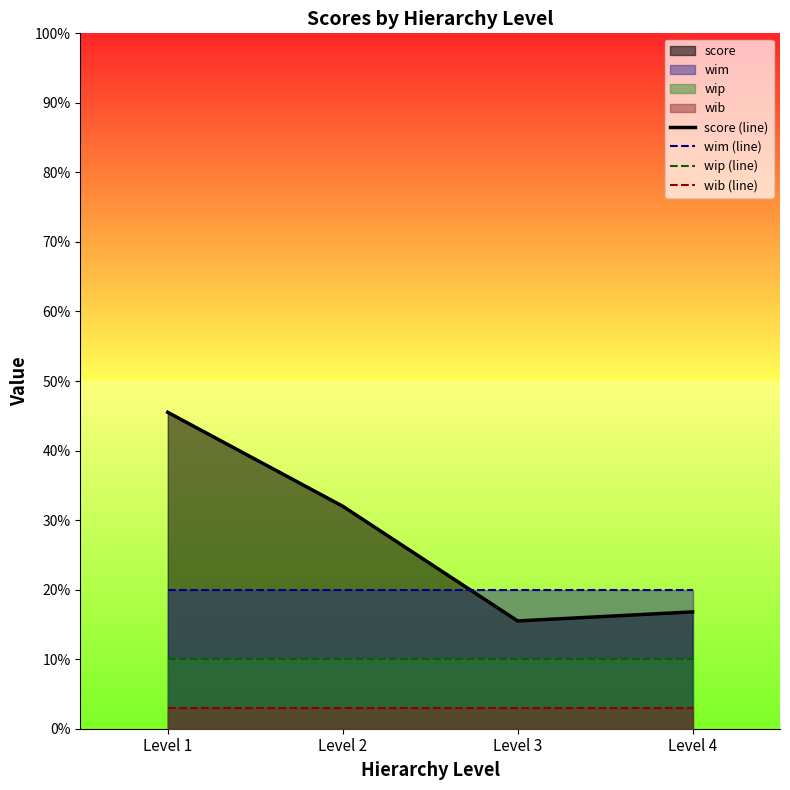

True or false: wib (line) and score (line) intersect in this chart.

False